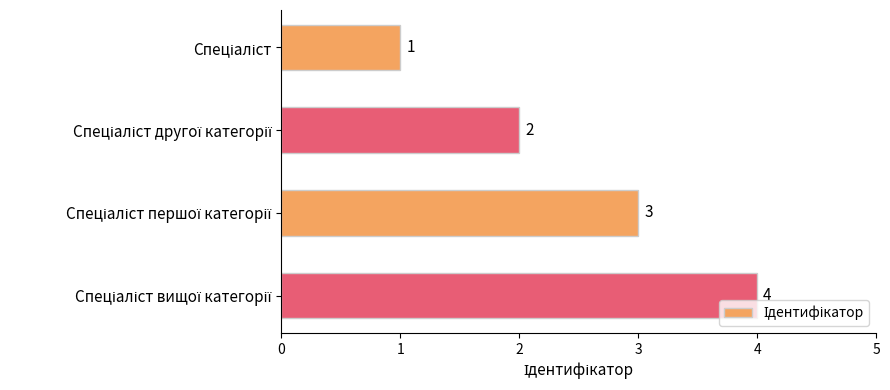

Does the chart contain any negative values?

No